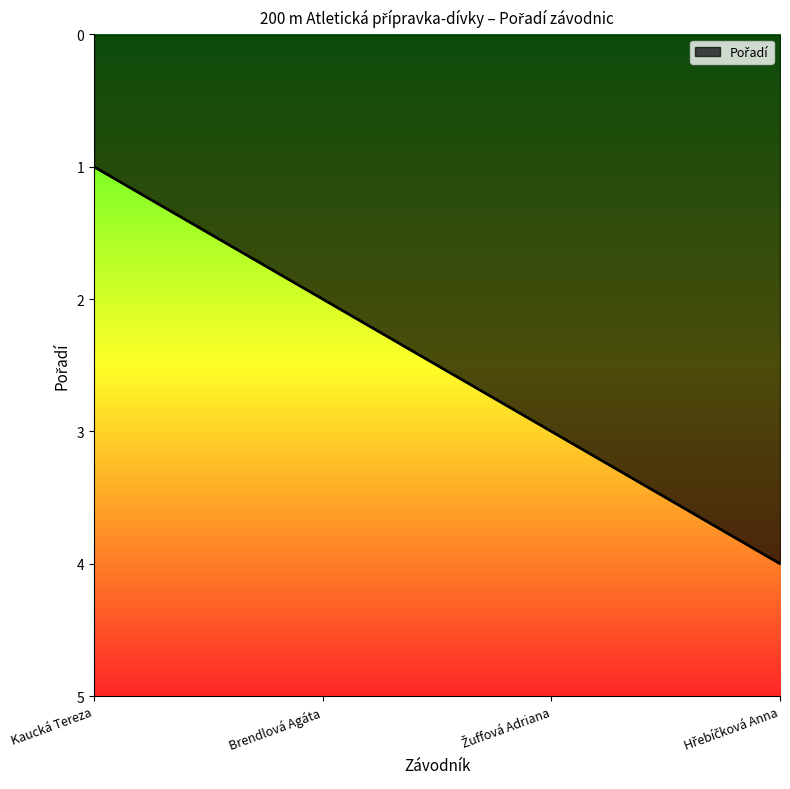

What is the greatest value displayed?

4